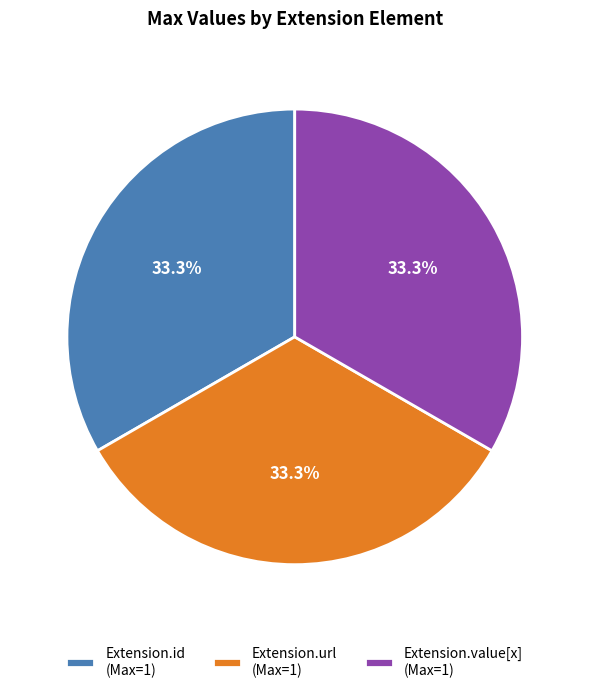

How many slices are in this pie chart?

3